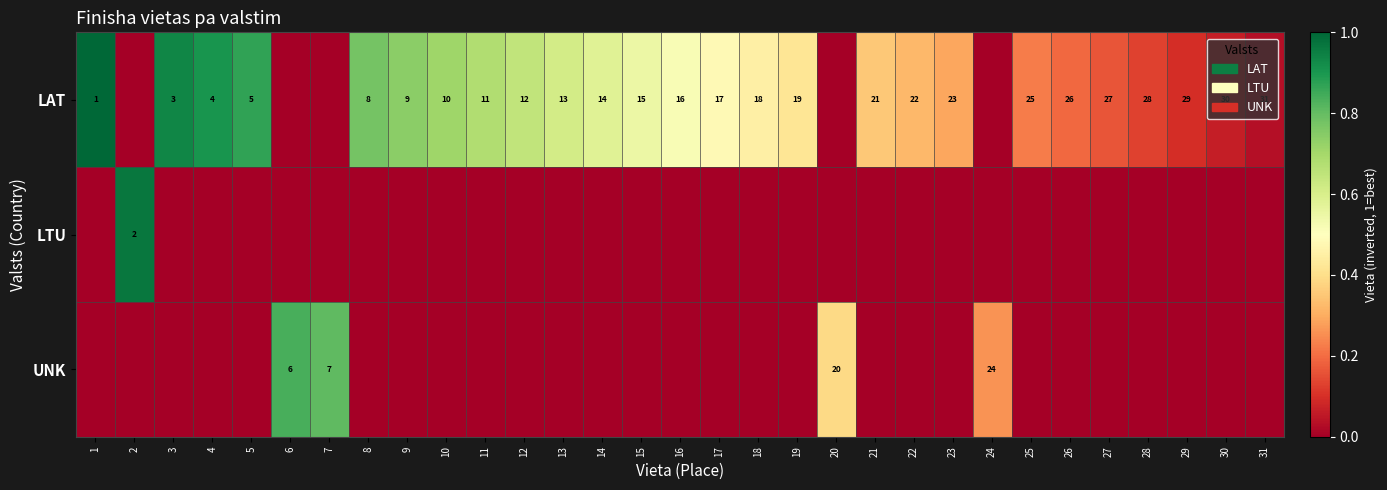

At which category does the chart reach its minimum across all series?

2